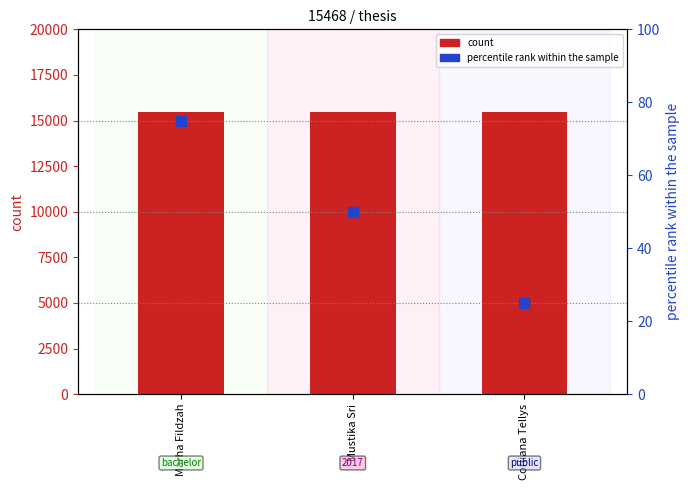

Which series reaches the minimum Y coordinate?

percentile rank within the sample